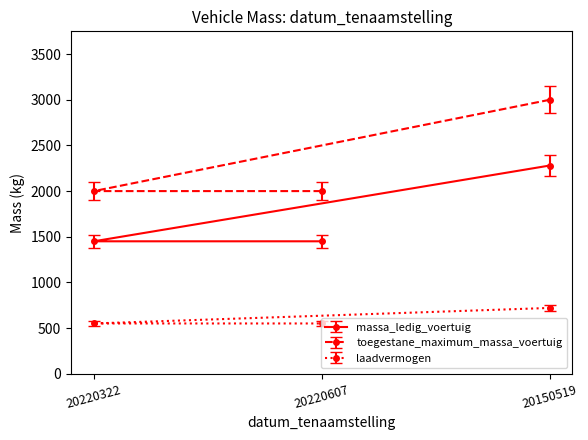

The value of laadvermogen at 20220607 is 550. True or false?

True